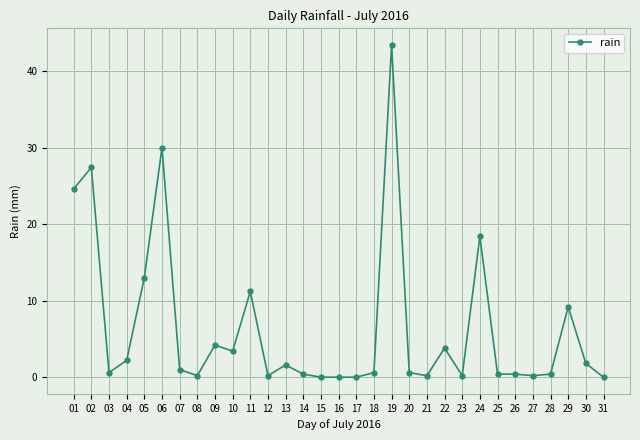

At which category does the data reach its first local valley?

03